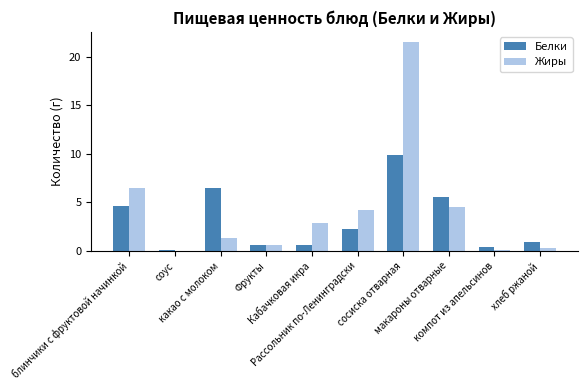

What is the maximum value for Белки?

9.9